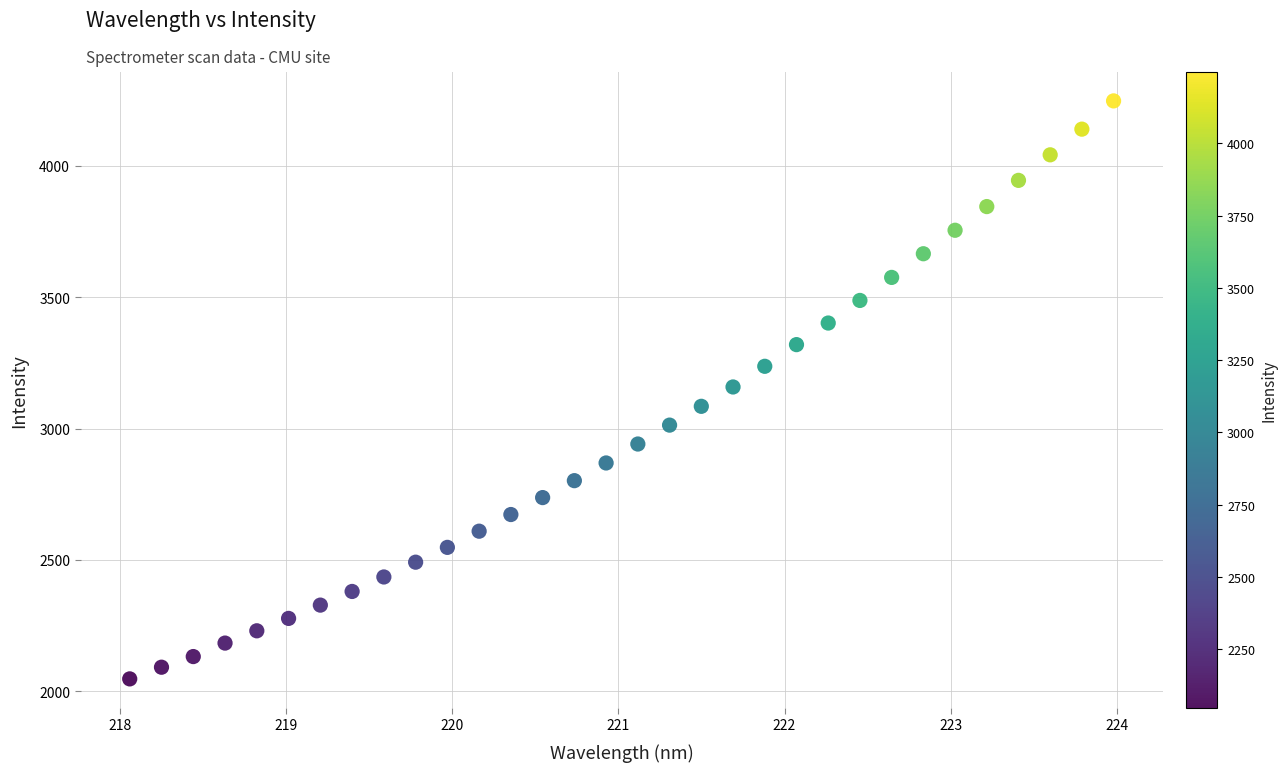

What is the range of X values (max minus min)?

5.9